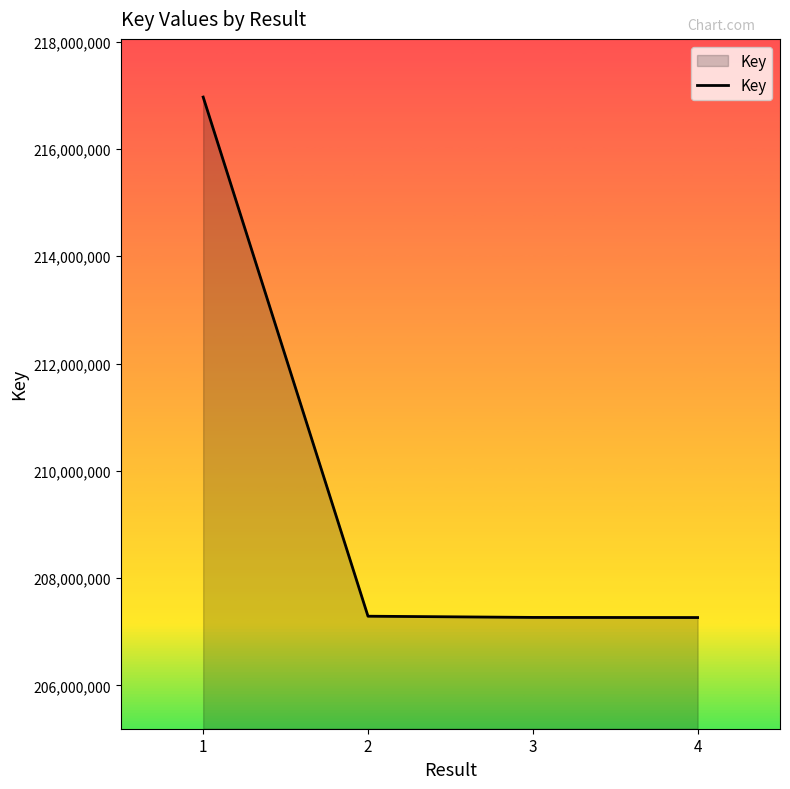

Is it true that the value at 1 is 216967742?

True